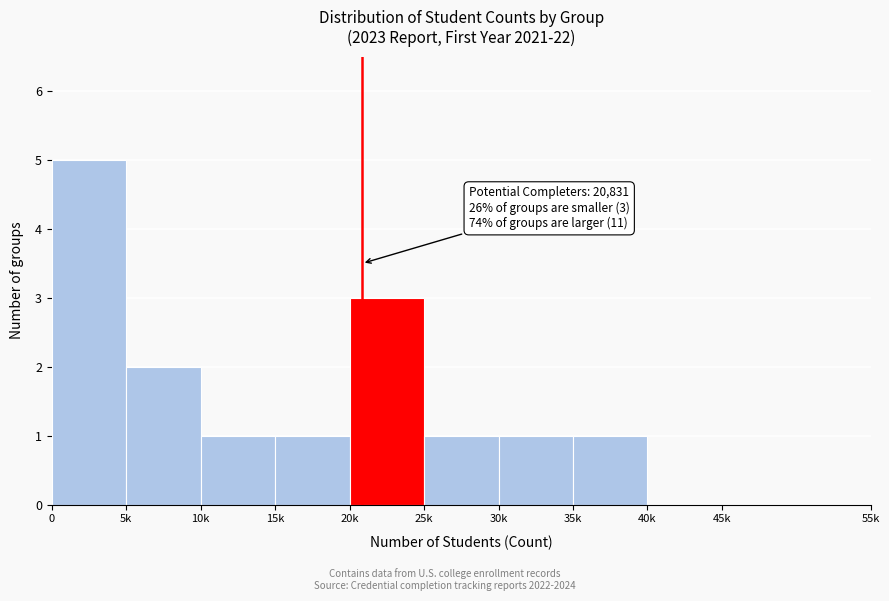

Reading right to left, what are all the values shown in this chart?

45k=0	40k=0	35k=1	30k=1	25k=1	20k=3	15k=1	10k=1	5k=2	0=5